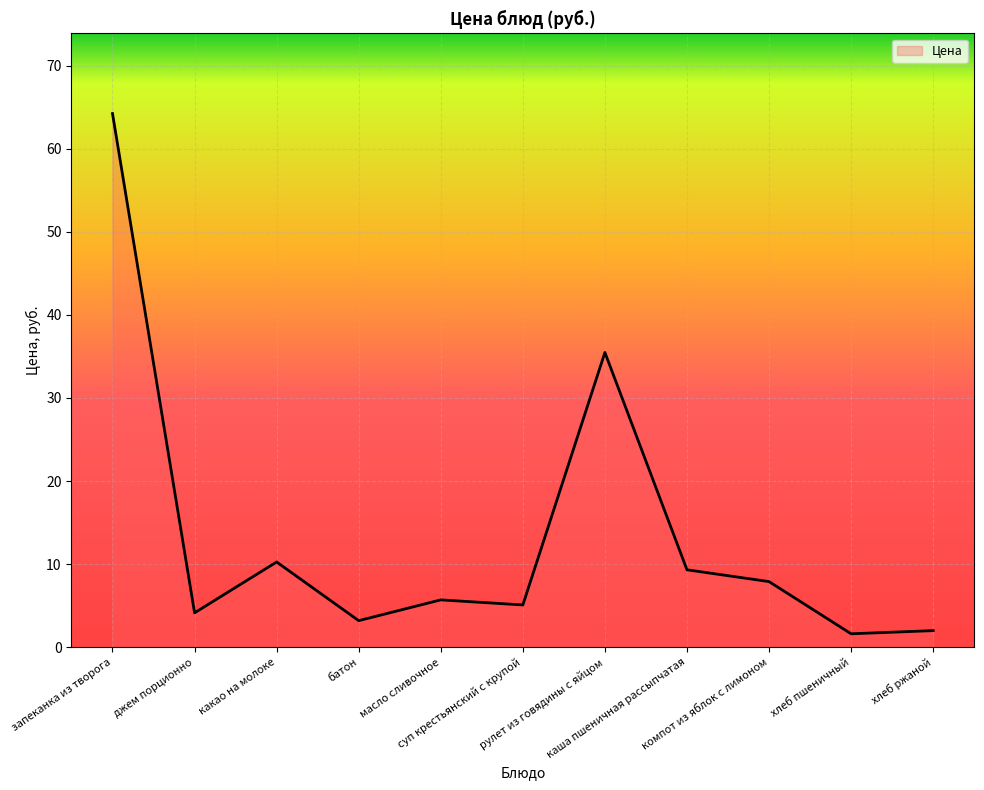

What is the difference between the maximum and minimum values?

62.6